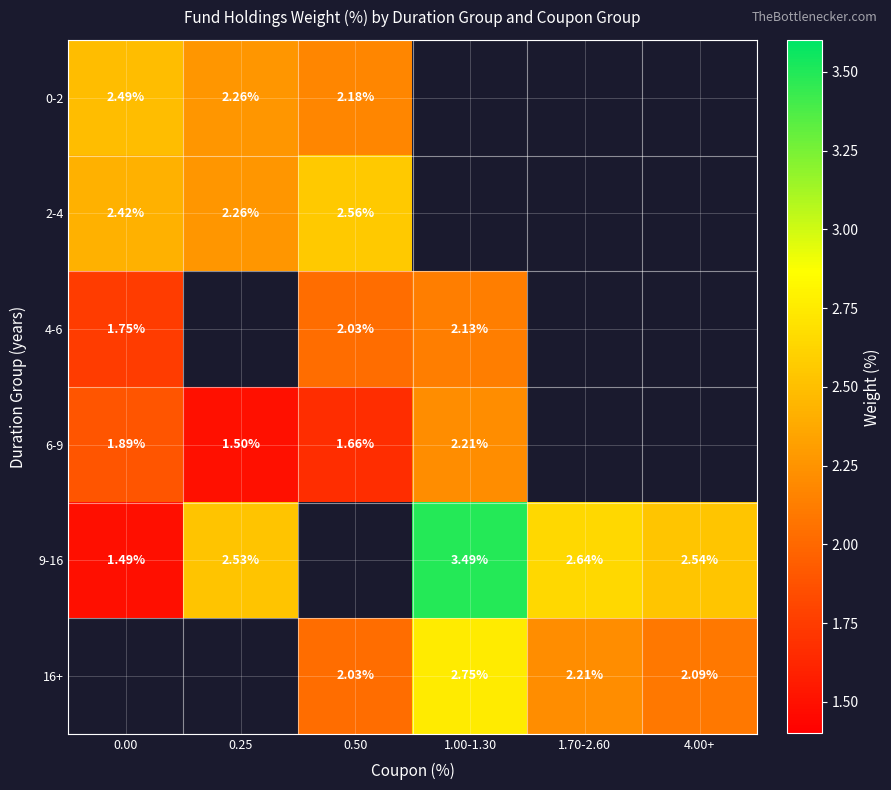

At which label does 6-9 first exceed 2?

1.00-1.30